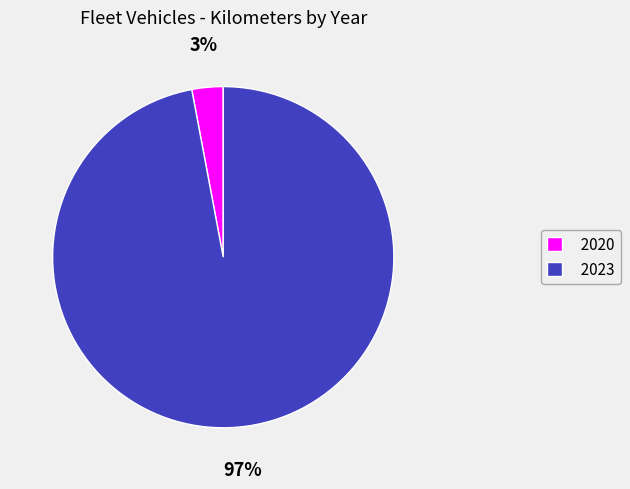

Count the number of slices in the pie.

2